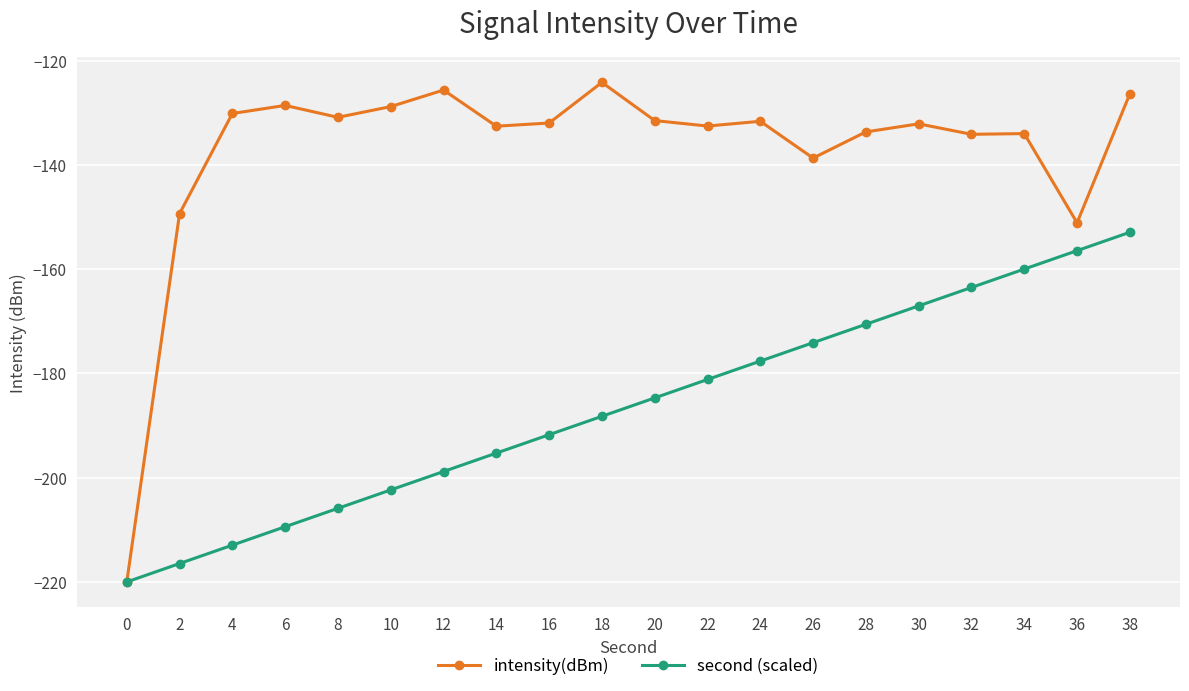

What is the sum of all intensity(dBm) values?

-2747.5